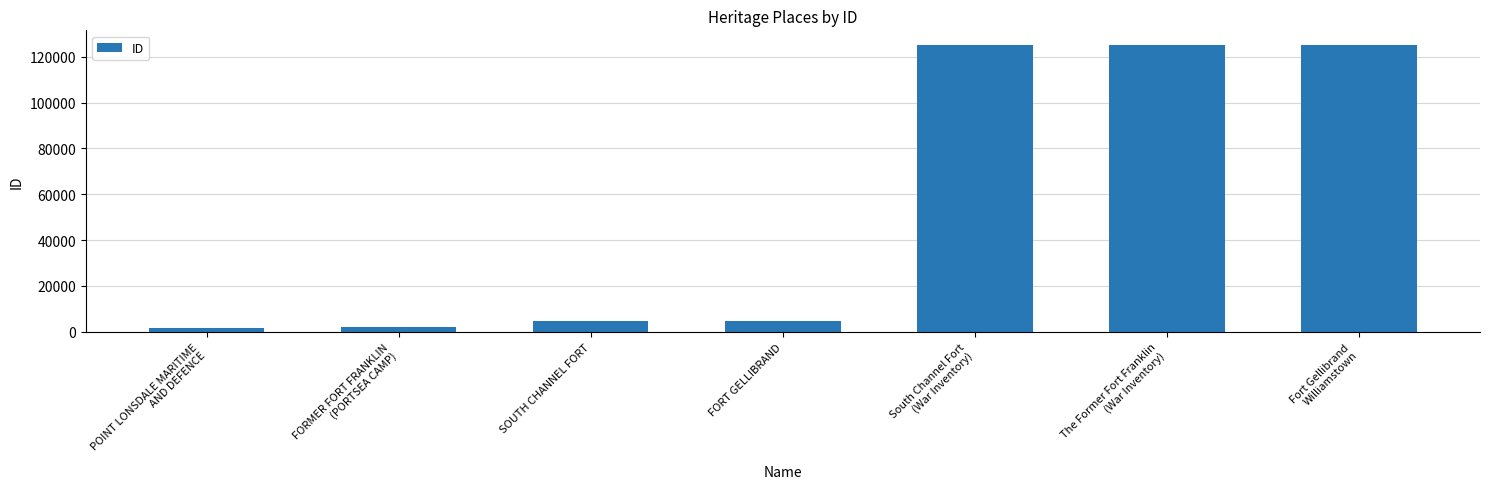

What is the greatest value displayed?

125286